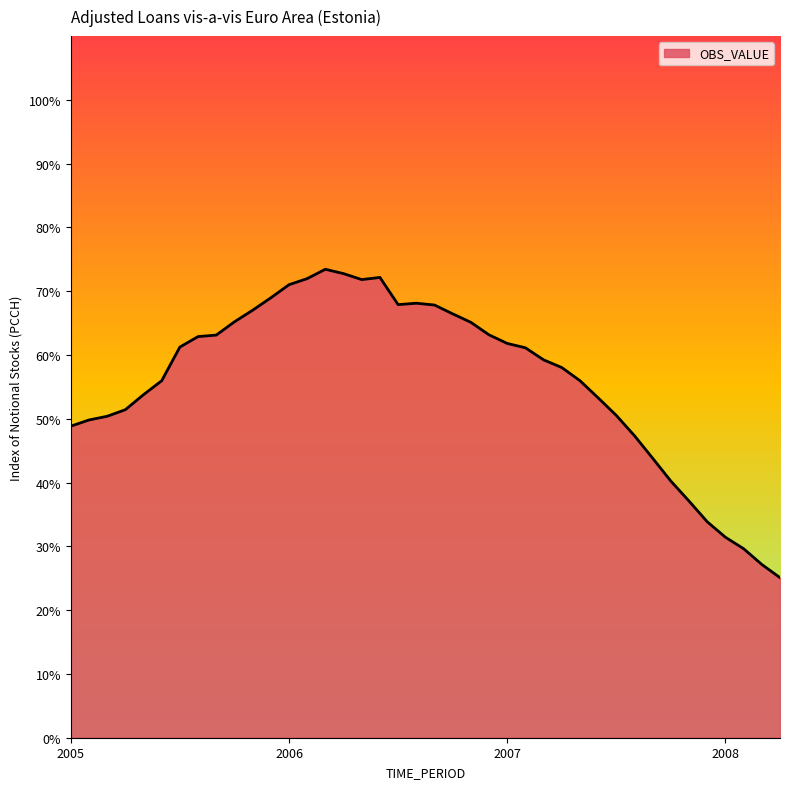

What is the maximum value shown in the chart?

73.4